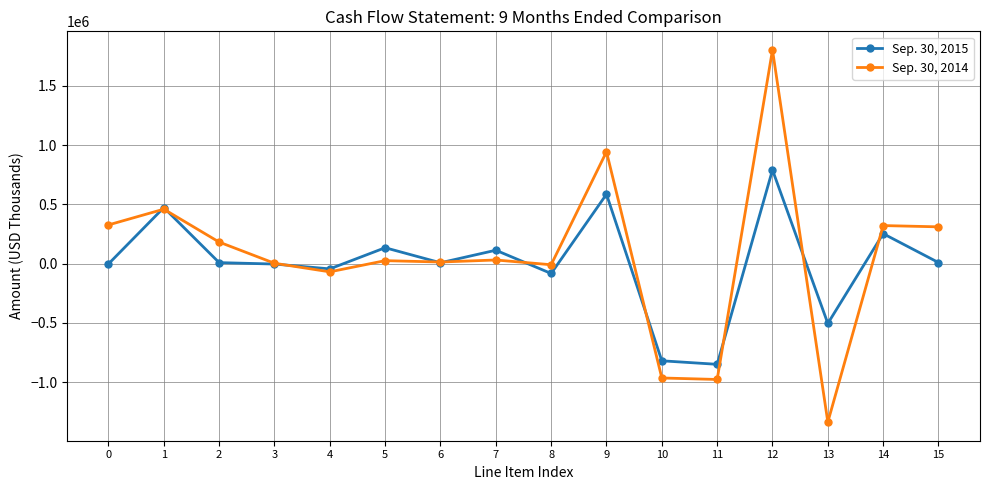

List the series in order of their peak value, lowest first.

Sep. 30, 2015, Sep. 30, 2014